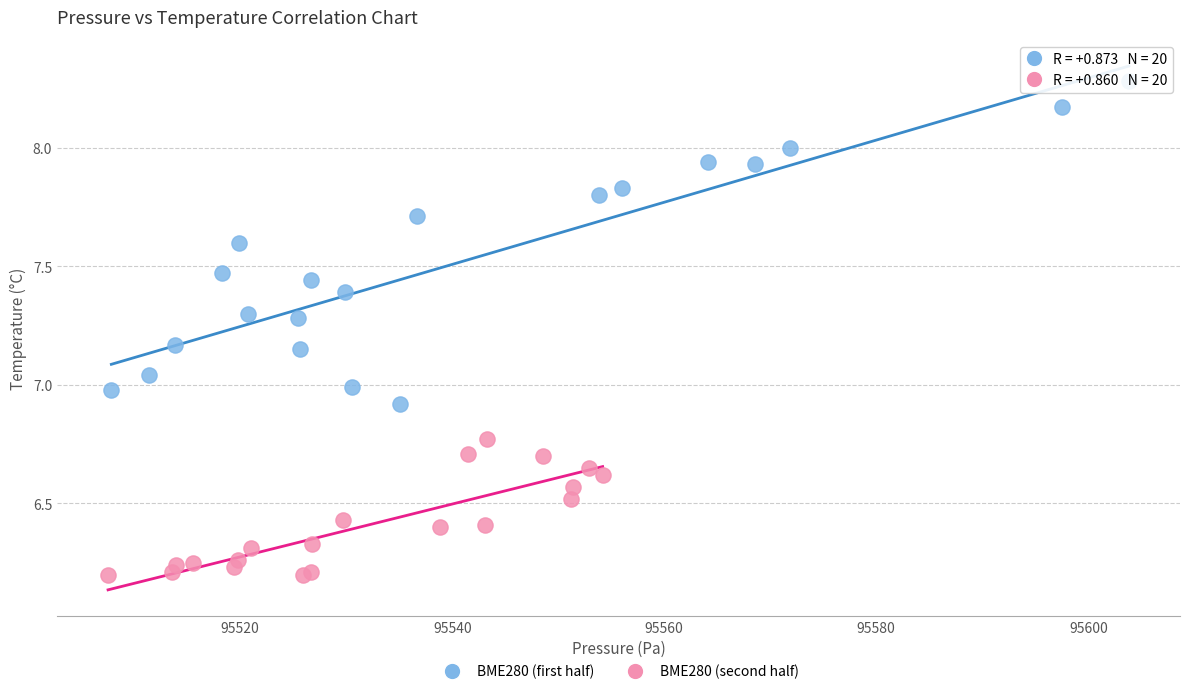

Which series contains the highest Y value?

BME280 (first half)